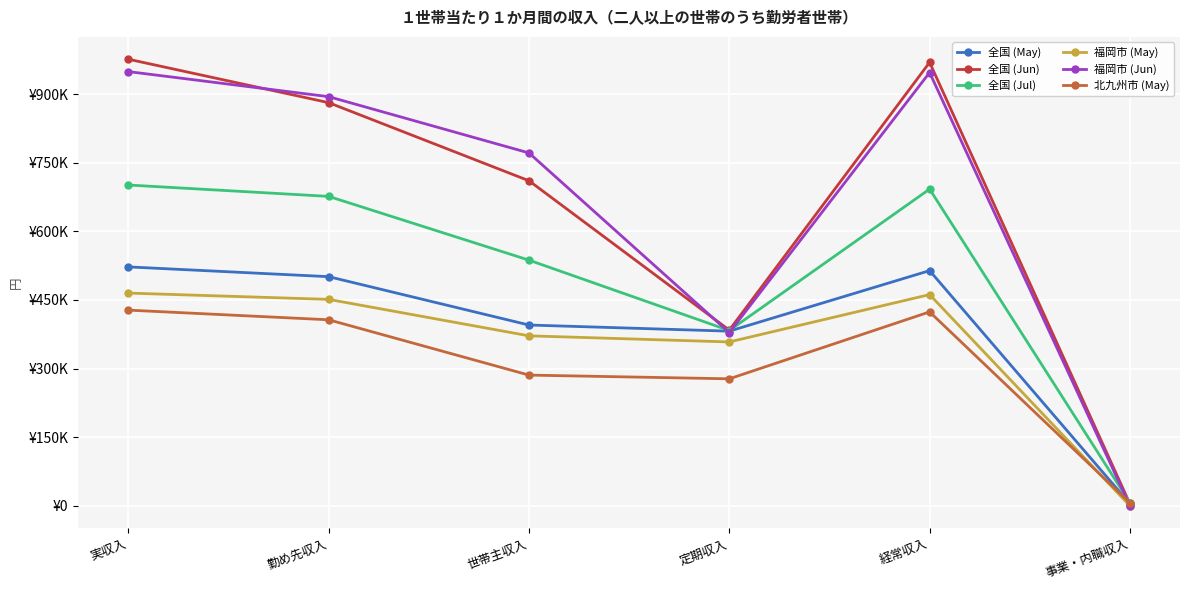

What is the sum of all 全国 (Jul) values?

2997234